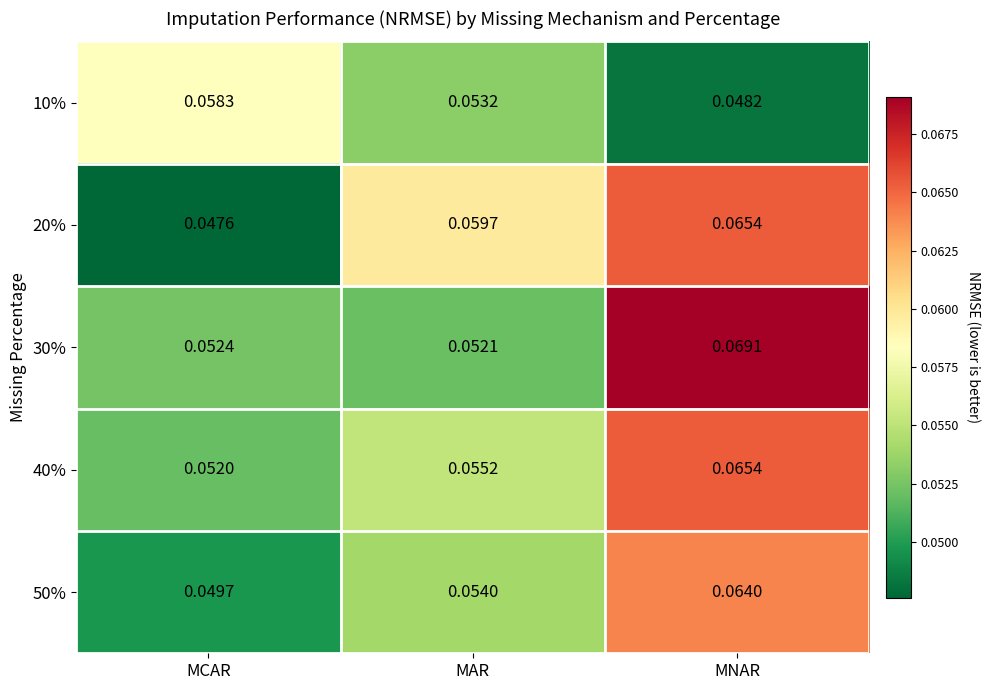

Which category has the lowest value in the 10% series?

MNAR